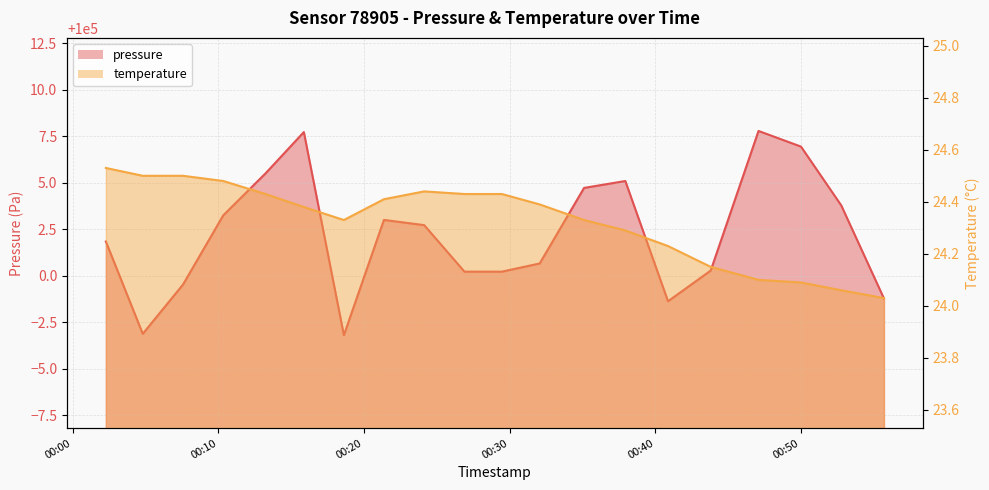

What is the label of the 3rd point from the right?

2023-08-21T00:50:01